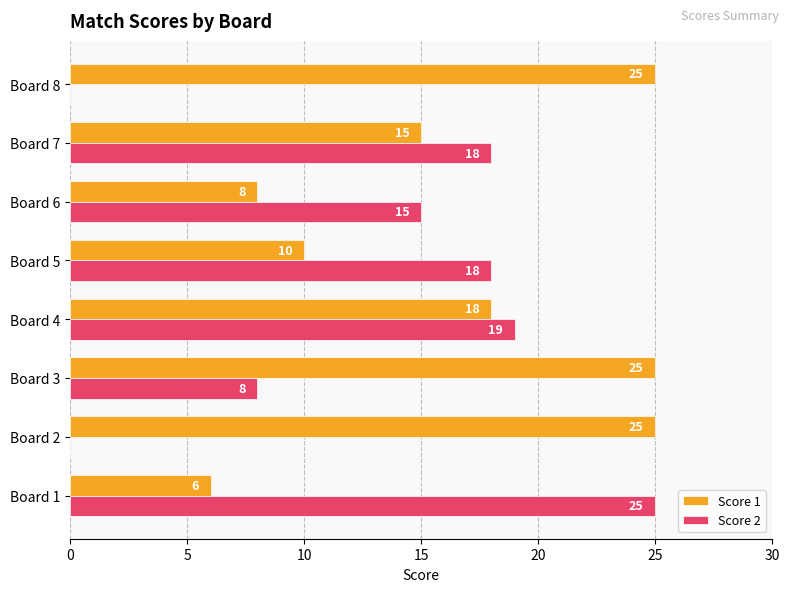

True or false: Score 1 has a value of 26 at Board 4.

False